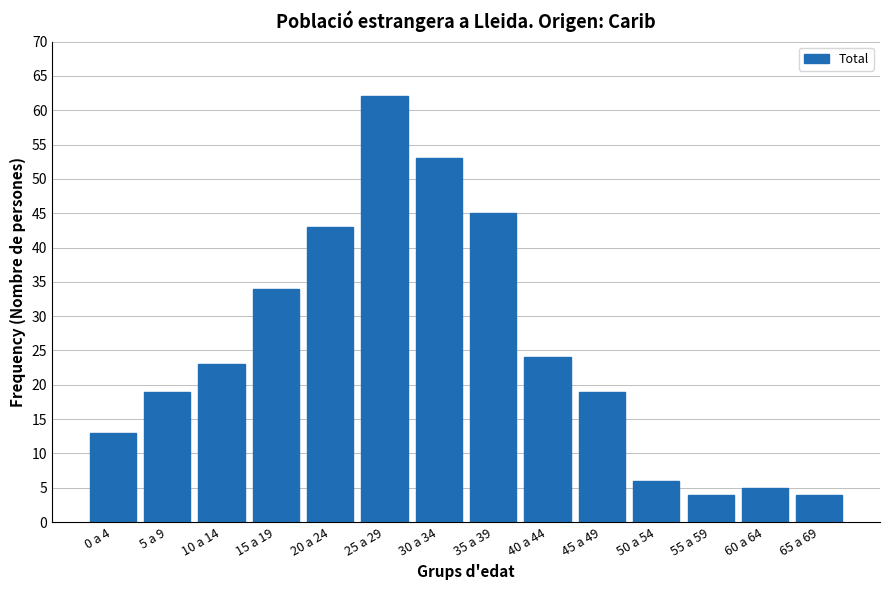

Reading left to right, what are all the values shown in this chart?

13	19	23	34	43	62	53	45	24	19	6	4	5	4